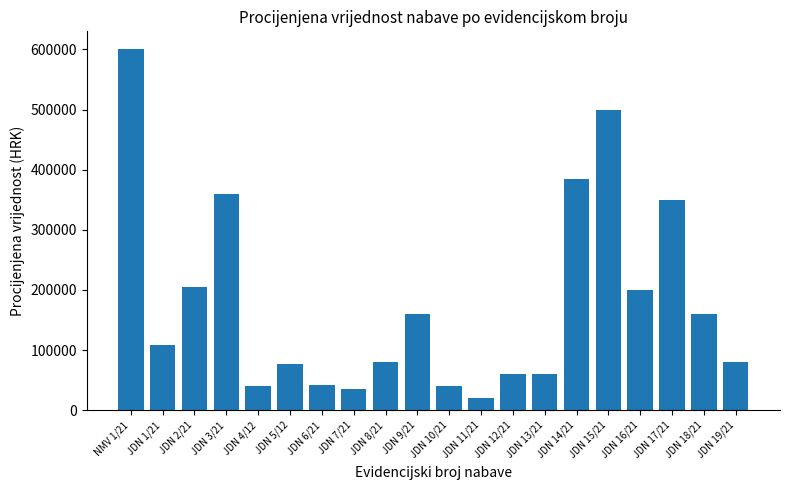

Read the value at JDN 14/21, to the nearest 10.

384000